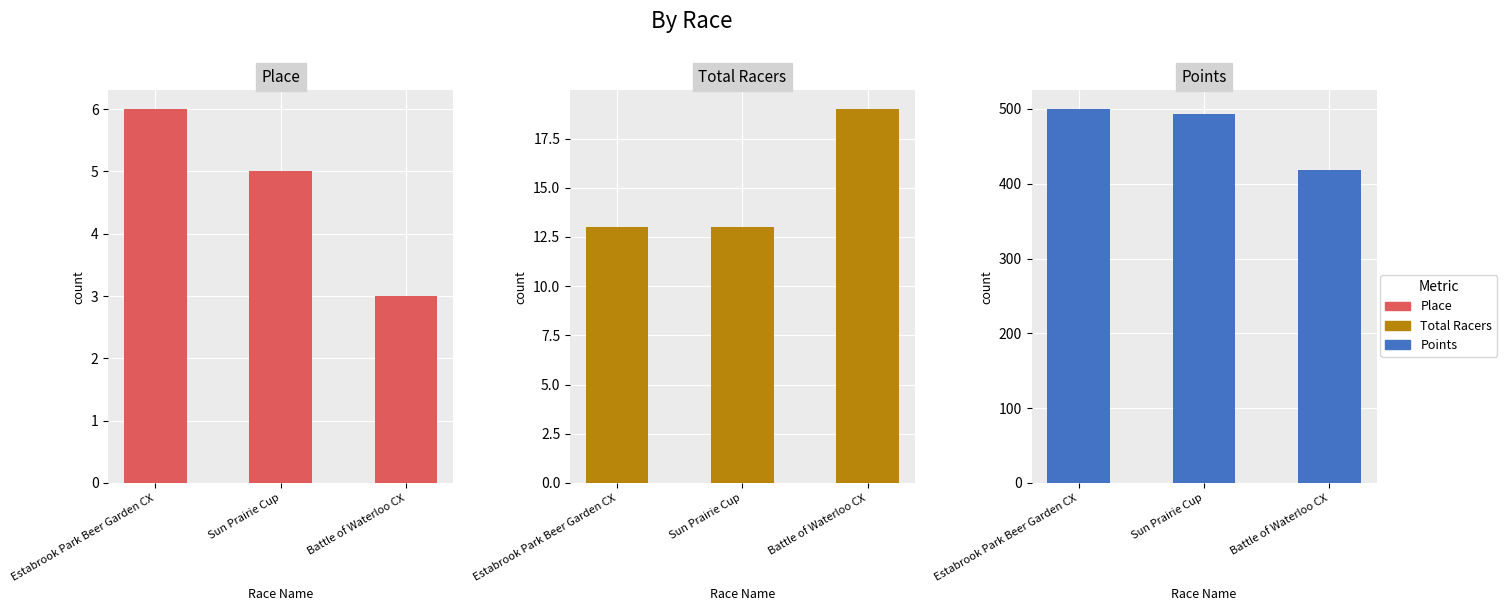

Reading left to right, extract all data points from this chart.

Place: Estabrook Park Beer Garden CX=6.0	Sun Prairie Cup=5.0	Battle of Waterloo CX=3.0
Total Racers: Estabrook Park Beer Garden CX=13.0	Sun Prairie Cup=13.0	Battle of Waterloo CX=19.0
Points: Estabrook Park Beer Garden CX=499.9	Sun Prairie Cup=492.8	Battle of Waterloo CX=418.6